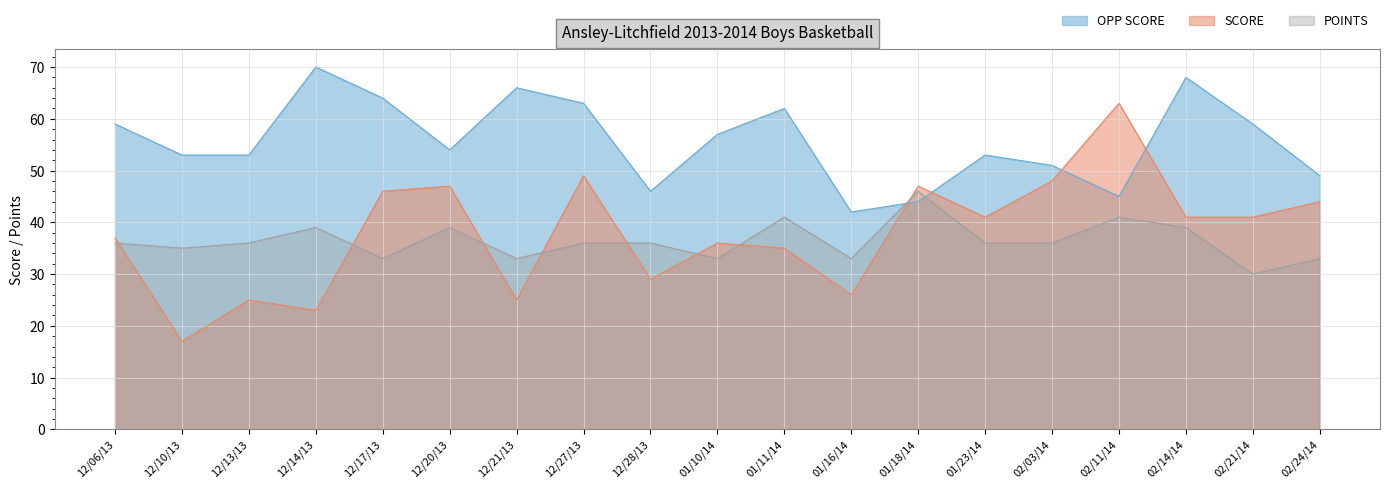

What is the difference between the maximum and minimum values in the SCORE series?

46